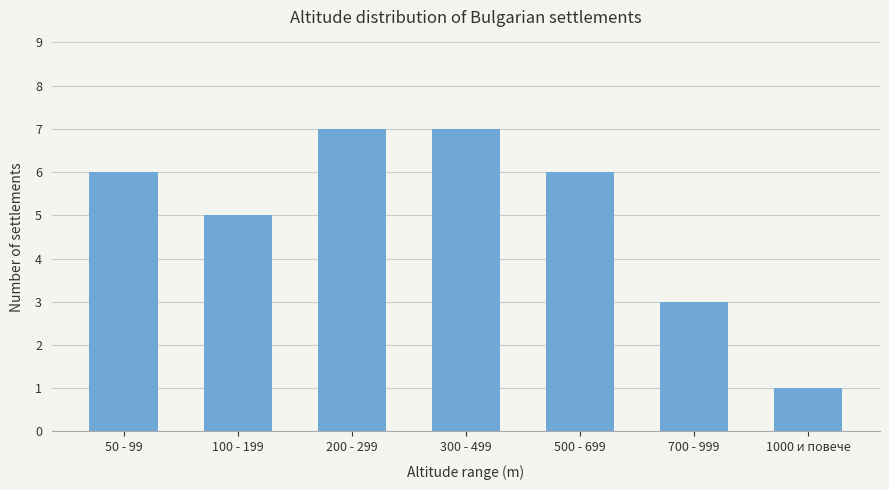

What is the average value?

5